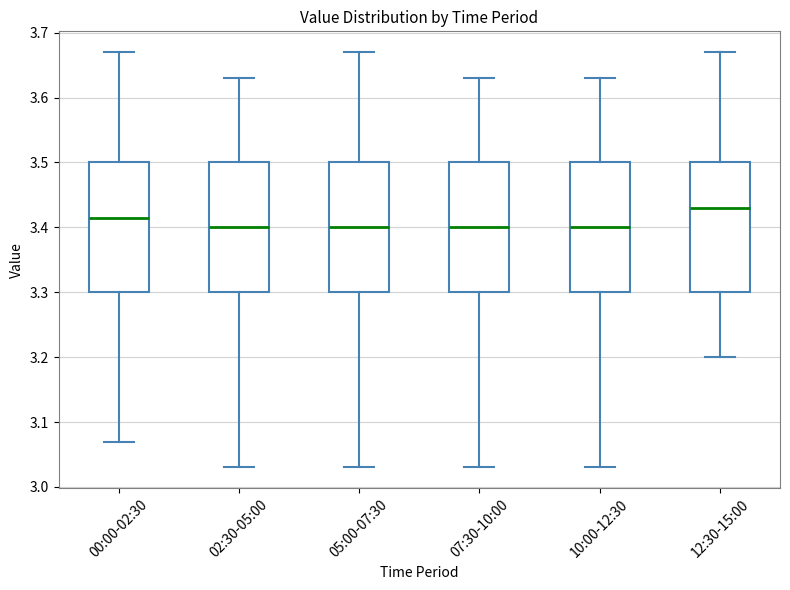

Reading left to right, transcribe this box plot: for each box, give where its median line is, the range the box spans, and where its two whiskers end, as read against the y-axis. The values are not printed on the chart, so give them approximately, as read against the axis.

00:00-02:30: median 3.42, box 3.30 to 3.50, whiskers 3.07 to 3.67
02:30-05:00: median 3.40, box 3.30 to 3.50, whiskers 3.03 to 3.63
05:00-07:30: median 3.40, box 3.30 to 3.50, whiskers 3.03 to 3.67
07:30-10:00: median 3.40, box 3.30 to 3.50, whiskers 3.03 to 3.63
10:00-12:30: median 3.40, box 3.30 to 3.50, whiskers 3.03 to 3.63
12:30-15:00: median 3.43, box 3.30 to 3.50, whiskers 3.20 to 3.67